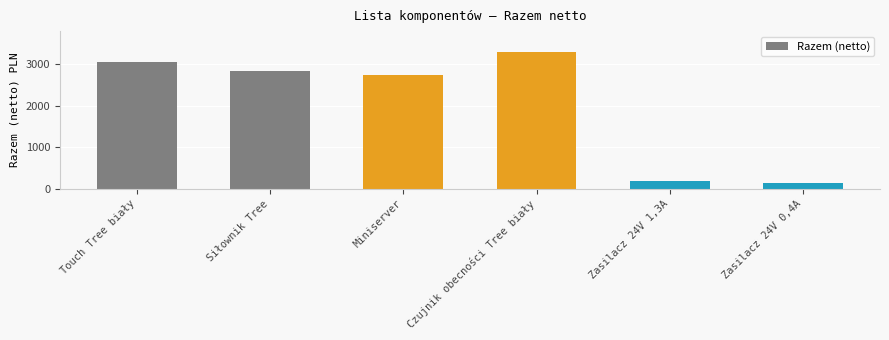

List the labels in order of value, largest first.

Czujnik obecności Tree biały, Touch Tree biały, Siłownik Tree, Miniserver, Zasilacz 24V 1,3A, Zasilacz 24V 0,4A